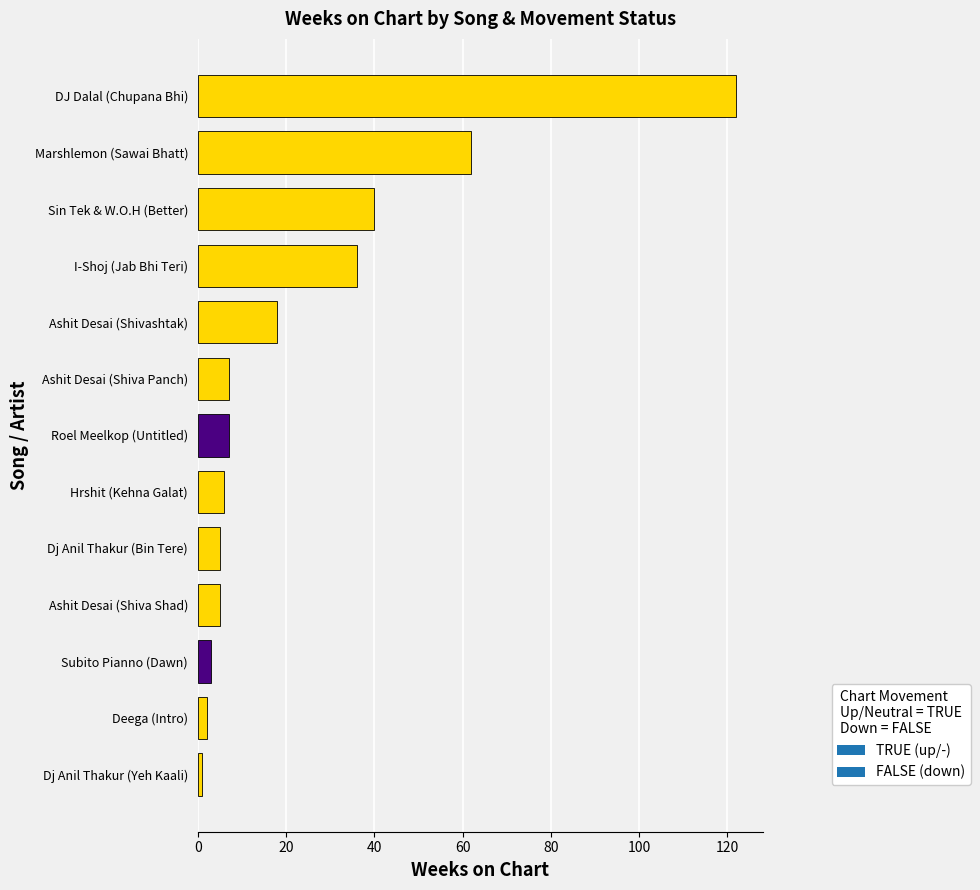

The value at I-Shoj (Jab Bhi Teri) is 36. True or false?

True